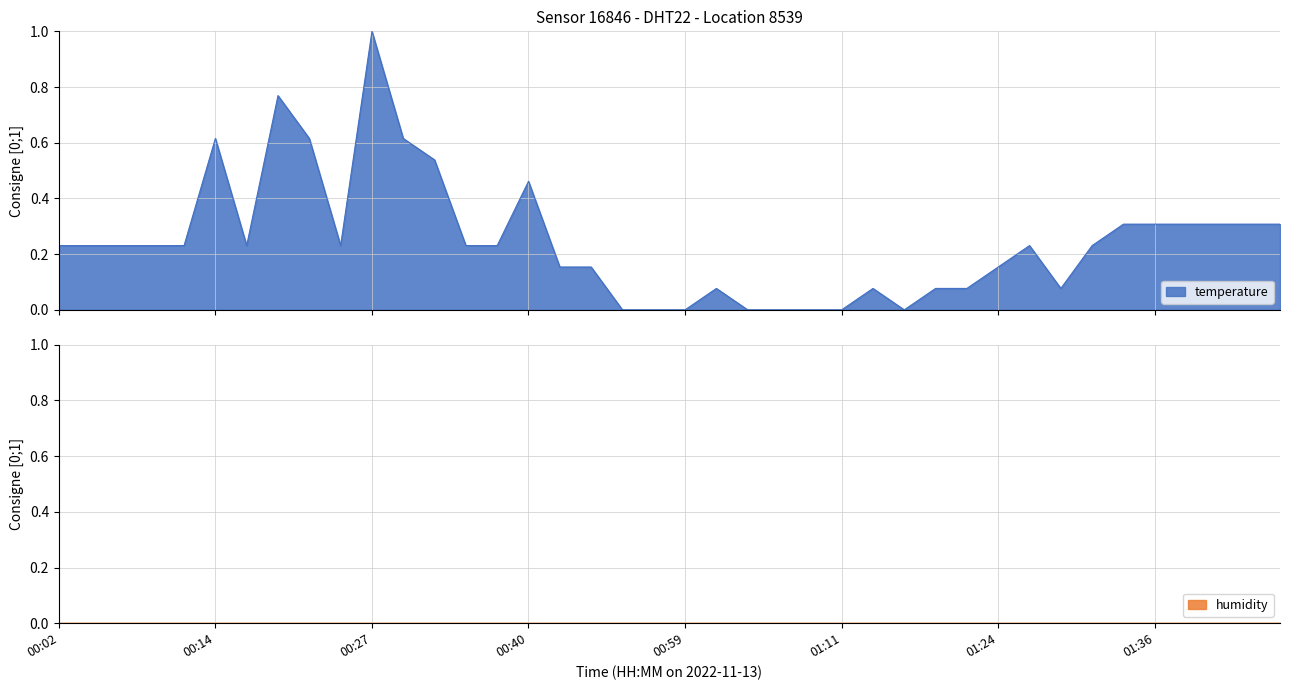

What is the maximum value for temperature?

1.0